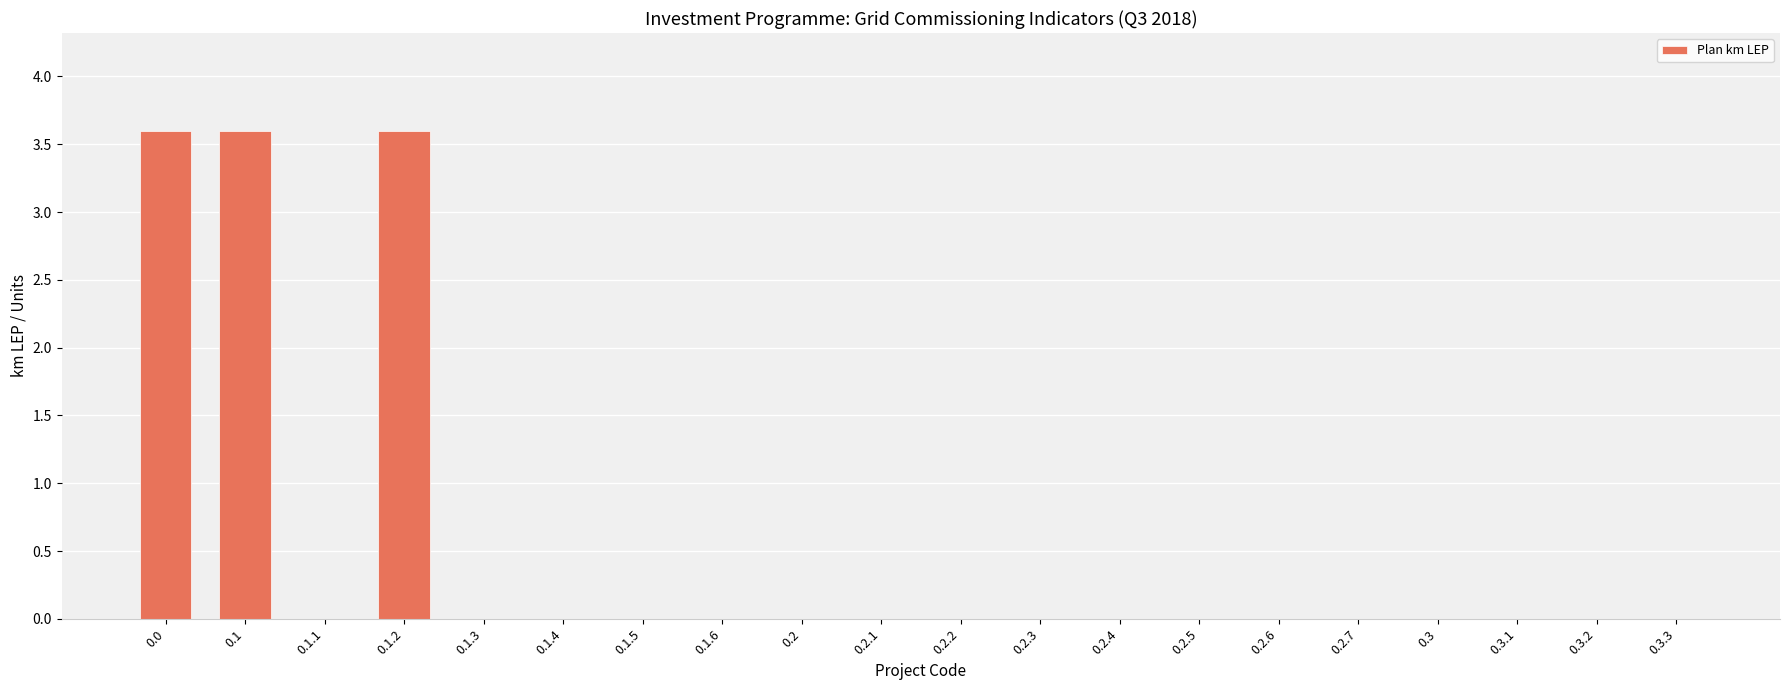

The value at 0.2.6 is 1.5. True or false?

False